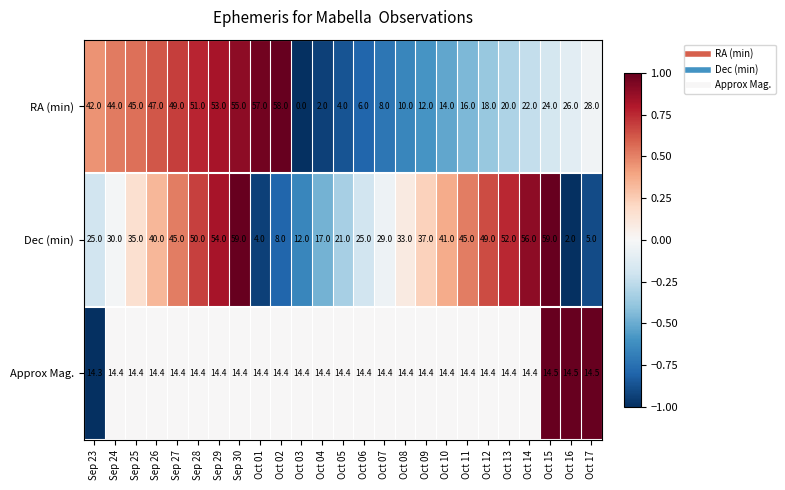

Which label corresponds to the smallest value in the chart?

Oct 03